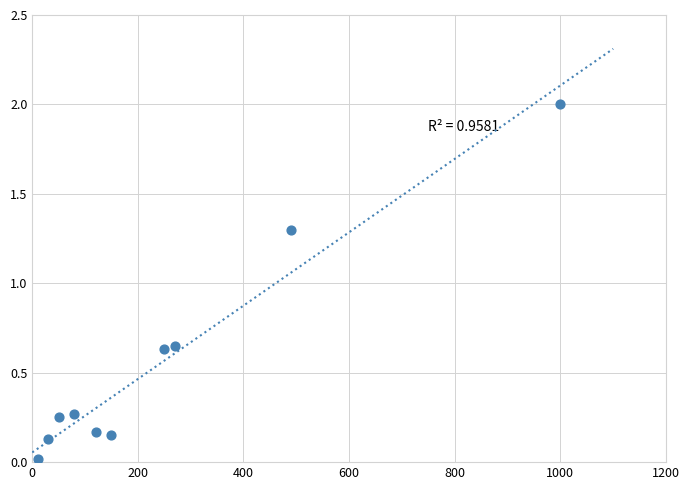

What is the average X value?

245.0